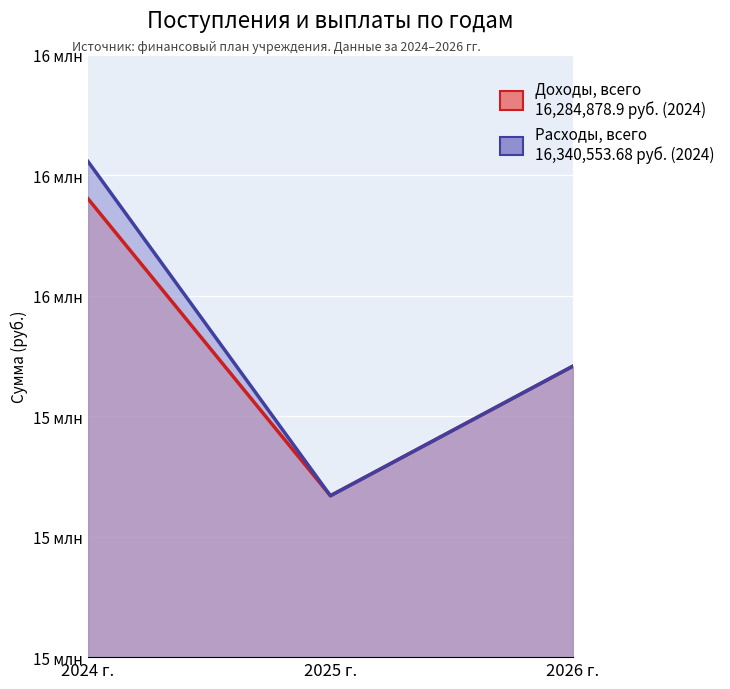

Where does the Расходы, всего series first go above 16034700?

2024 г.